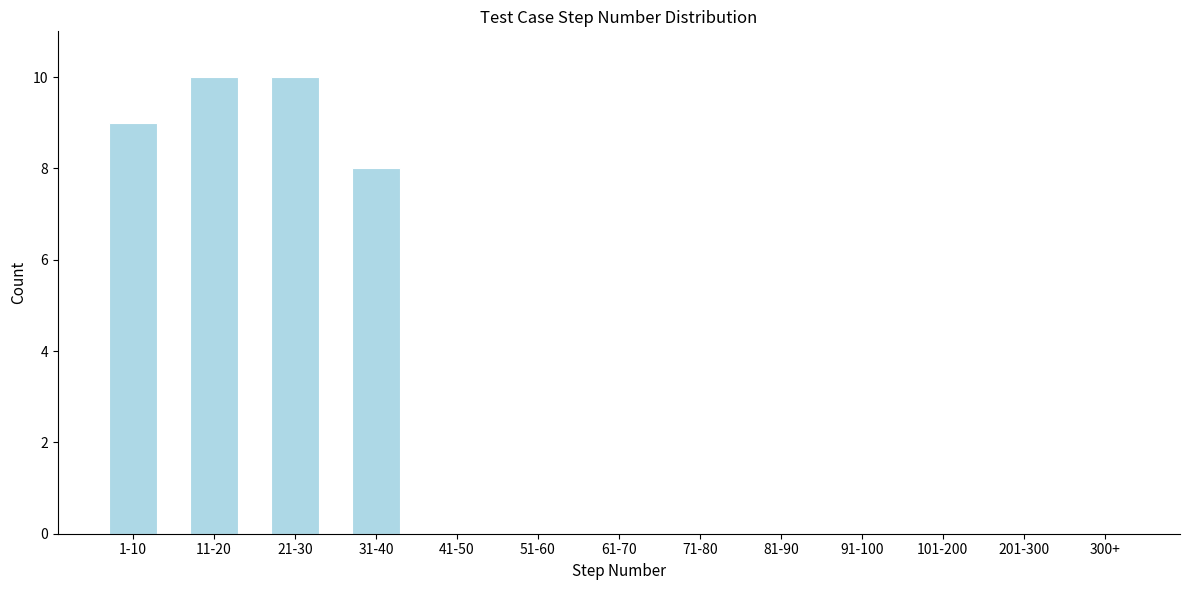

Reading left to right, transcribe all the data shown in this chart.

1-10=9	11-20=10	21-30=10	31-40=8	41-50=0	51-60=0	61-70=0	71-80=0	81-90=0	91-100=0	101-200=0	201-300=0	300+=0